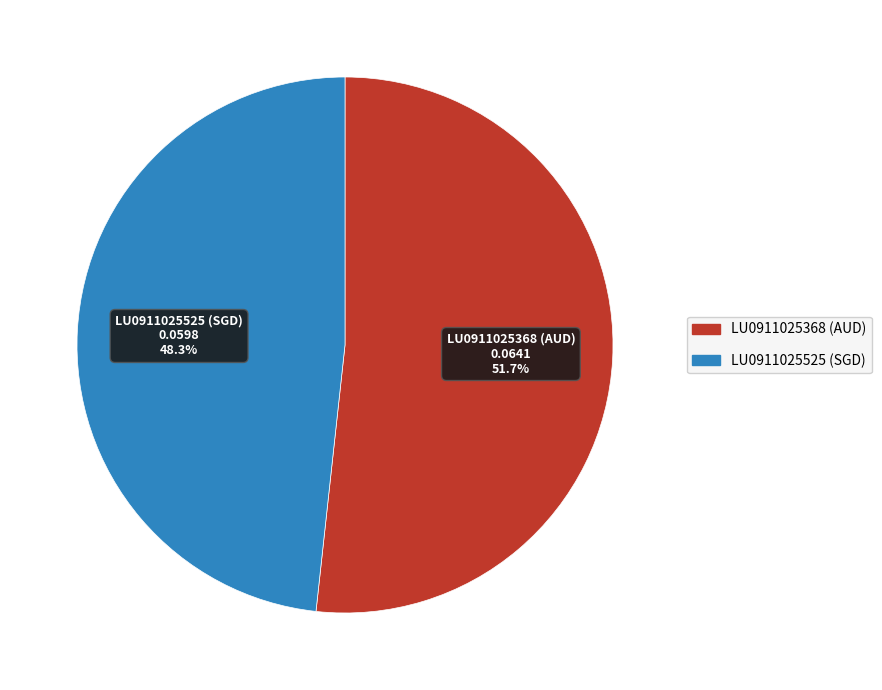

To the nearest percent, what is the difference between the largest and smallest slice percentages?

3%